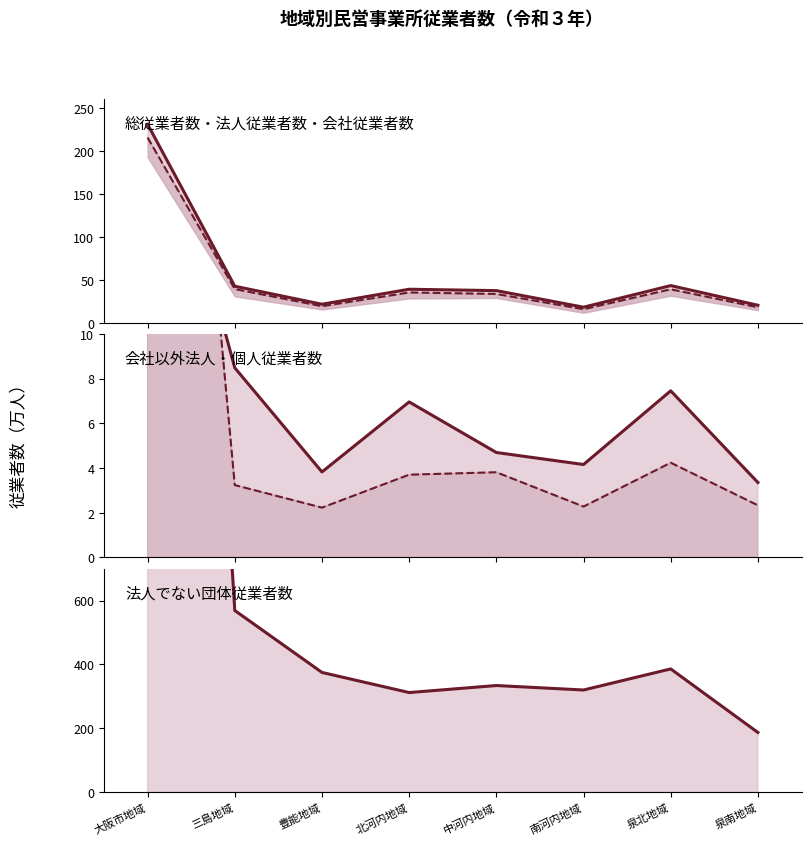

What is the lowest value of the 法人従業者数 series?

15.8